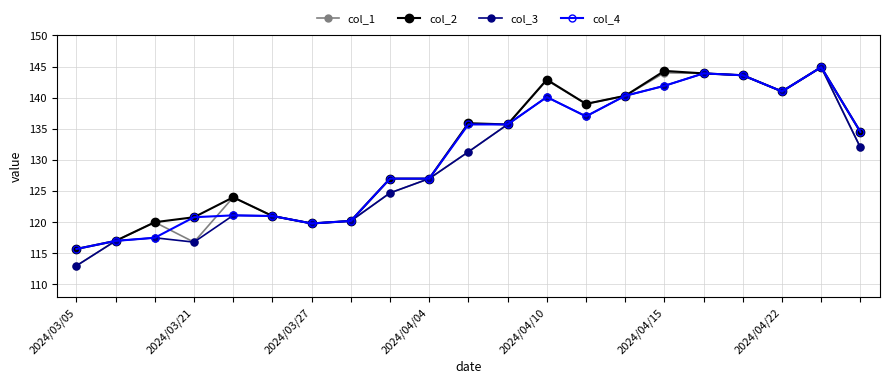

In col_3, how many points are lower than both neighbors (excluding endpoints)?

4